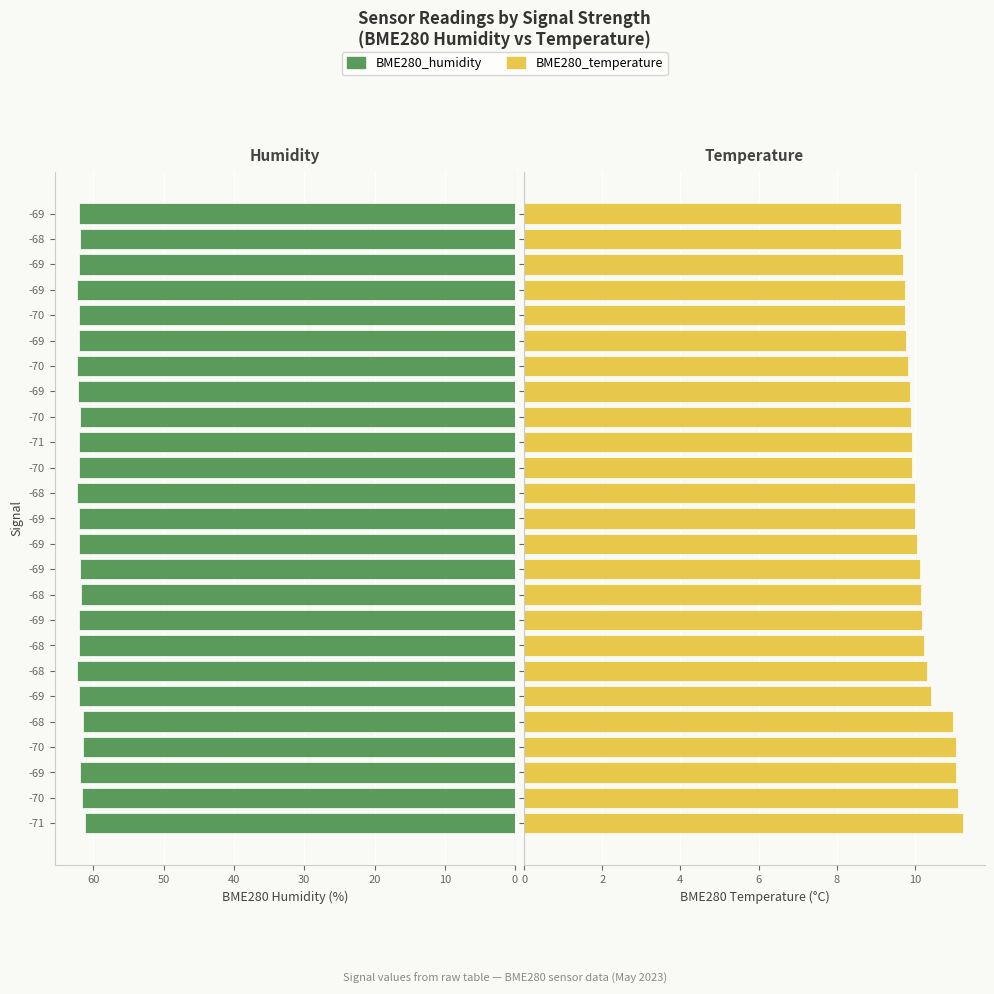

At 40, list the series in order from smallest to largest.

BME280_temperature, BME280_humidity